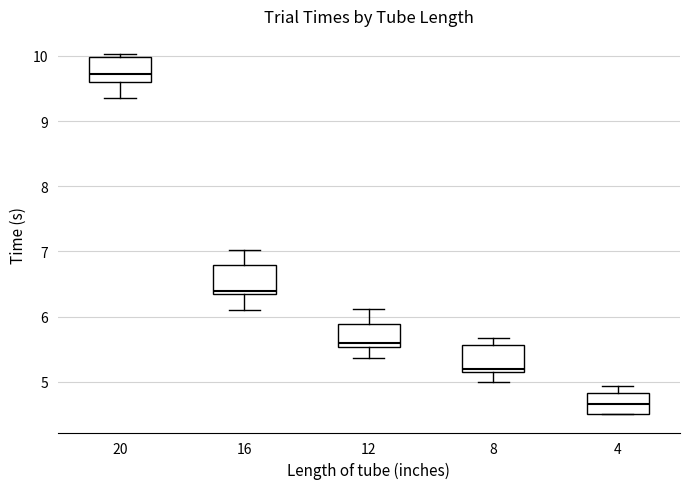

Reading left to right, transcribe this box plot: for each box, give where its median line is, the range the box spans, and where its two whiskers end, as read against the y-axis. The values are not printed on the chart, so give them approximately, as read against the axis.

20: median 9.7, box 9.6 to 10.0, whiskers 9.4 to 10.0 (just above the box's upper edge)
16: median 6.4 (just above the box's lower edge), box 6.4 to 6.8, whiskers 6.1 to 7.0
12: median 5.6, box 5.5 to 5.9, whiskers 5.4 to 6.1
8: median 5.2 (just above the box's lower edge), box 5.2 to 5.6, whiskers 5.0 to 5.7
4: median 4.7, box 4.5 to 4.8, whiskers 4.5 to 4.9